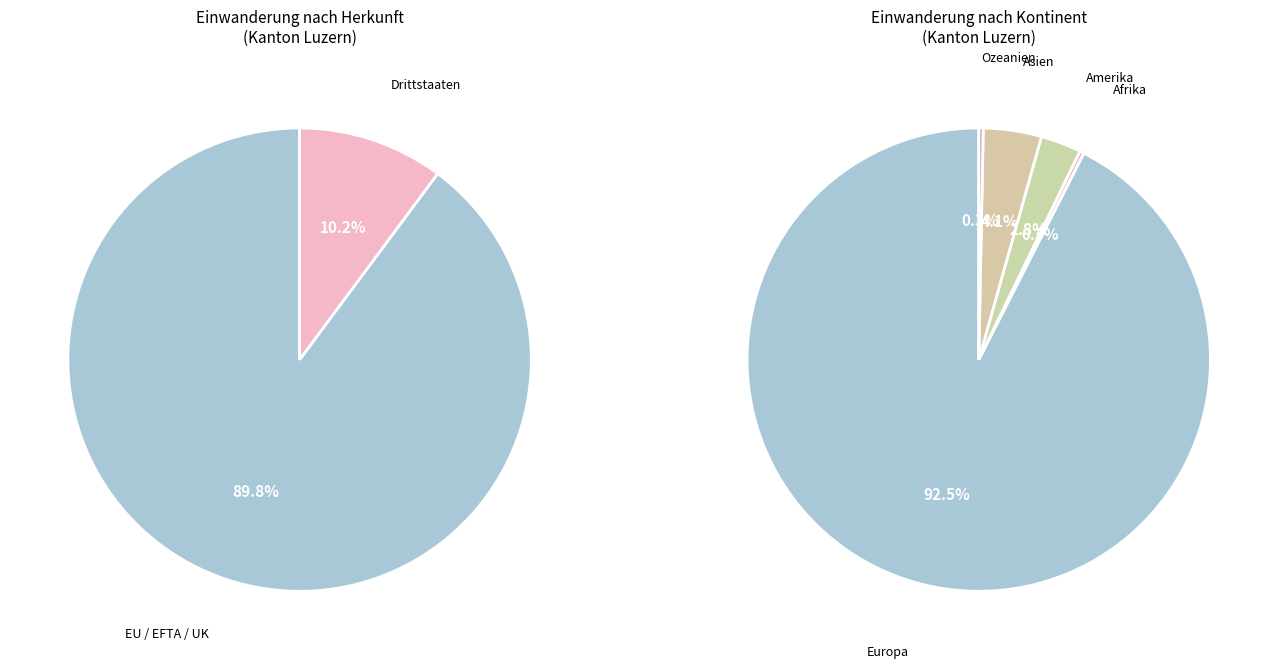

To the nearest percent, what portion does Drittstaaten represent?

10%